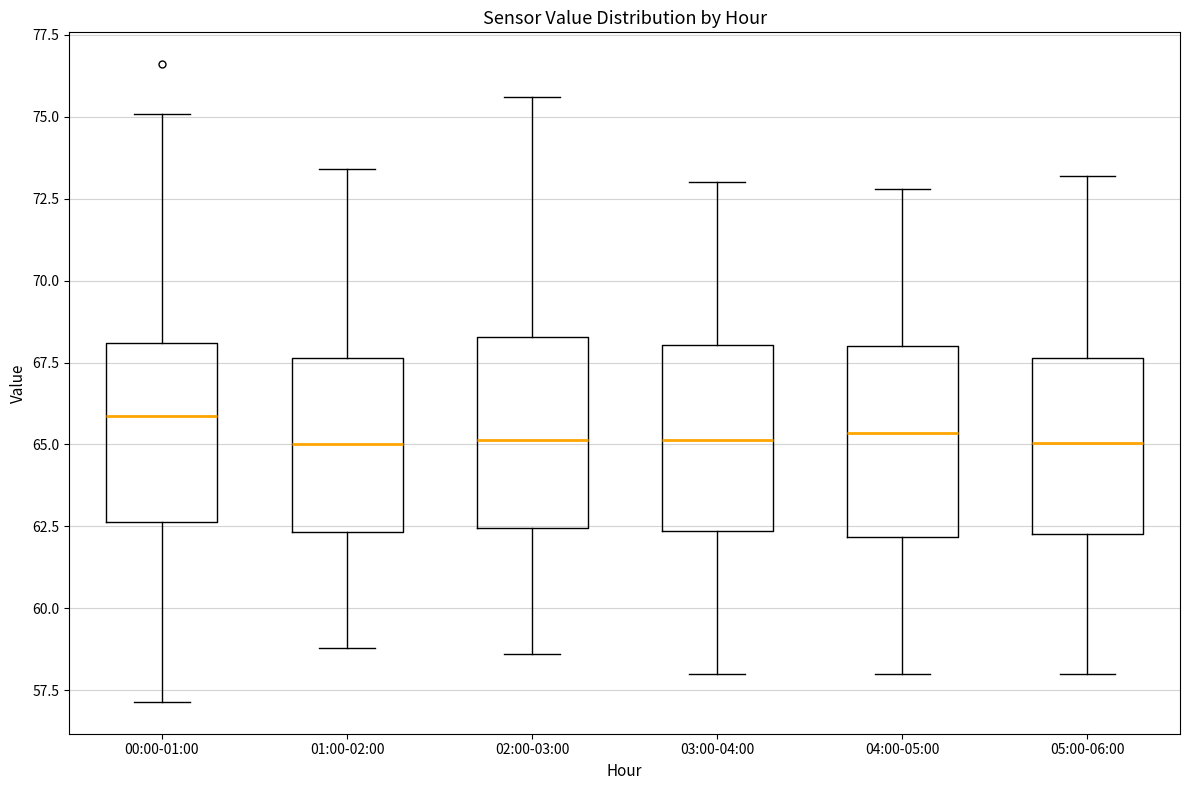

Reading left to right, read every box against the y-axis: the position of its median line, the range the box covers, and the ends of its whiskers. The values are not printed on the chart, so give them approximately, as read against the axis.

00:00-01:00: median 66.0, box 62.5 to 68.0, whiskers 57.0 to 75.0
01:00-02:00: median 65.0, box 62.5 to 67.5, whiskers 59.0 to 73.5
02:00-03:00: median 65.0, box 62.5 to 68.5, whiskers 58.5 to 75.5
03:00-04:00: median 65.0, box 62.5 to 68.0, whiskers 58.0 to 73.0
04:00-05:00: median 65.5, box 62.0 to 68.0, whiskers 58.0 to 73.0
05:00-06:00: median 65.0, box 62.5 to 67.5, whiskers 58.0 to 73.0